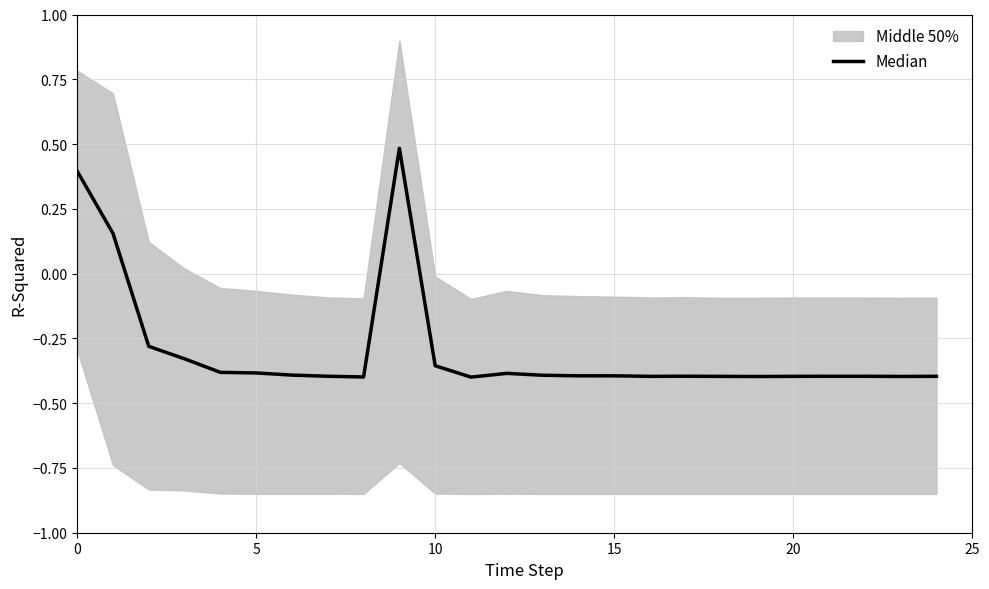

At which category does the data reach its first local valley?

8